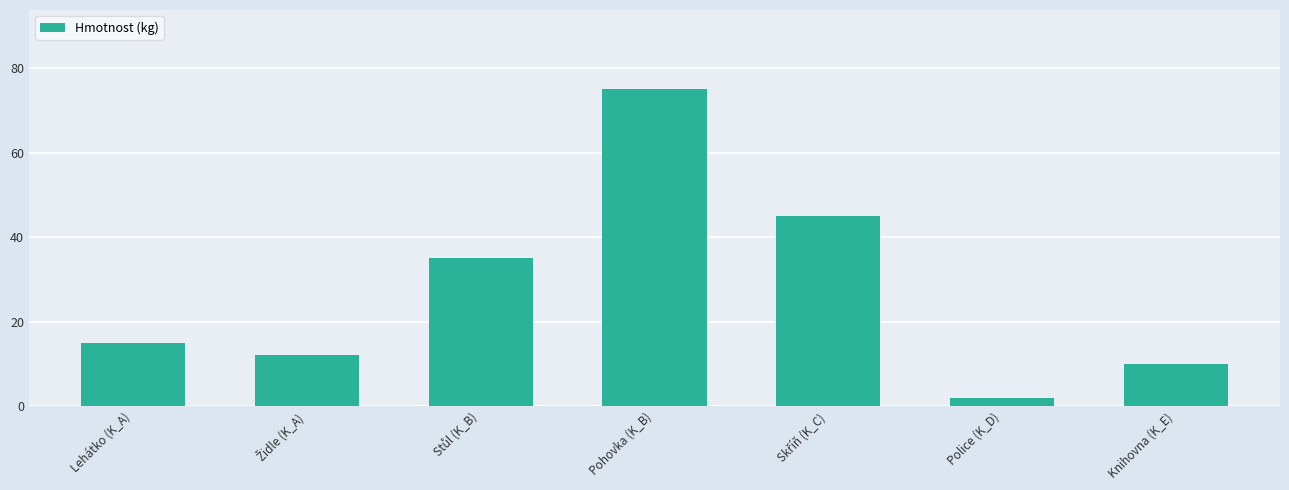

What is the change in value from Lehátko (K_A) to Police (K_D)?

-13